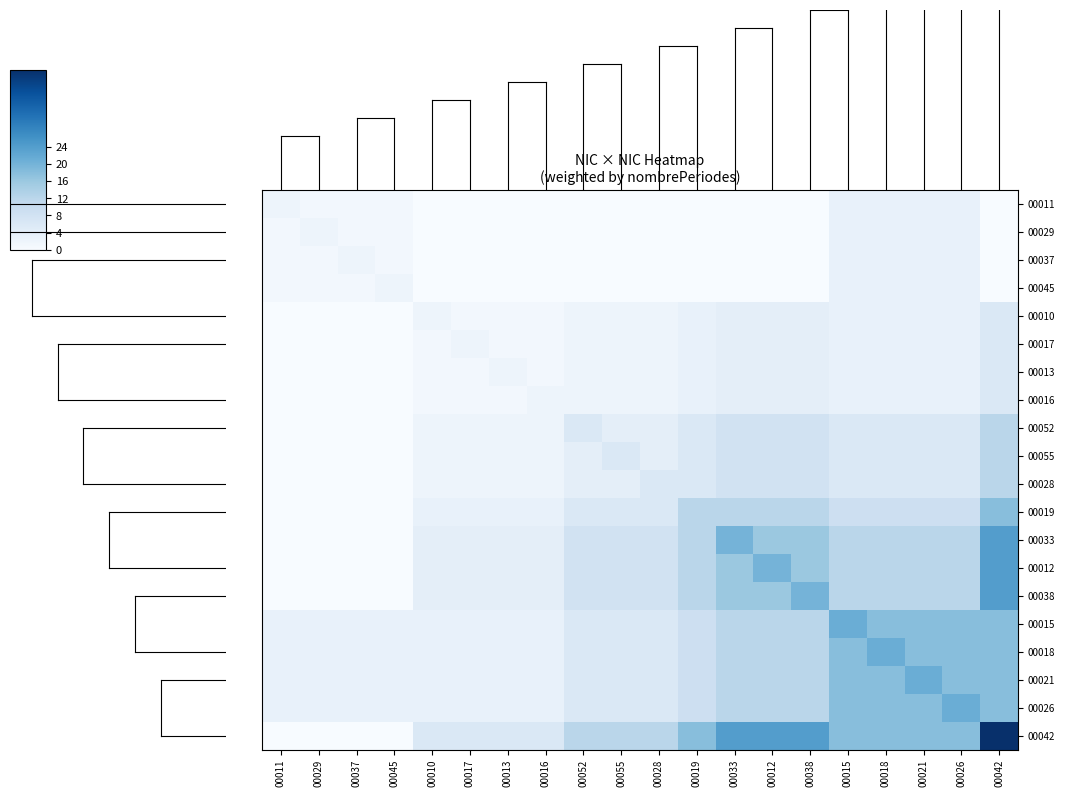

Rank the series by their maximum value, from highest to lowest.

00042, 00033, 00012, 00038, 00015, 00018, 00021, 00026, 00019, 00052, 00055, 00028, 00010, 00017, 00013, 00016, 00011, 00029, 00037, 00045